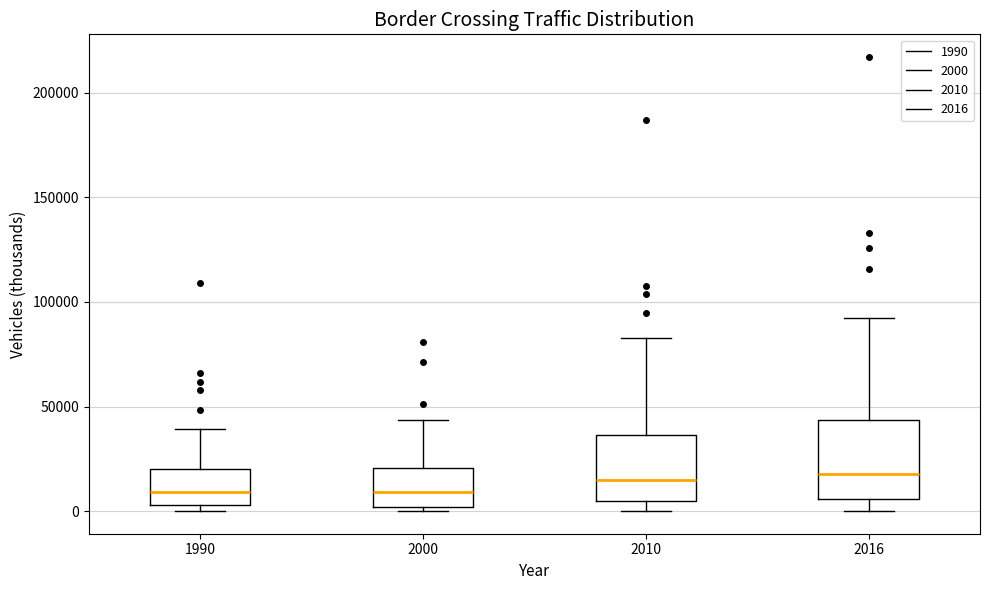

Reading left to right, read every box against the y-axis: the position of its median line, the range the box covers, and the ends of its whiskers. The values are not printed on the chart, so give them approximately, as read against the axis.

1990: median 10000, box 5000 to 20000, whiskers 0 to 40000
2000: median 10000, box 0 to 20000, whiskers 0 (just below the box's lower edge) to 45000
2010: median 15000, box 5000 to 35000, whiskers 0 to 85000
2016: median 20000, box 5000 to 45000, whiskers 0 to 90000